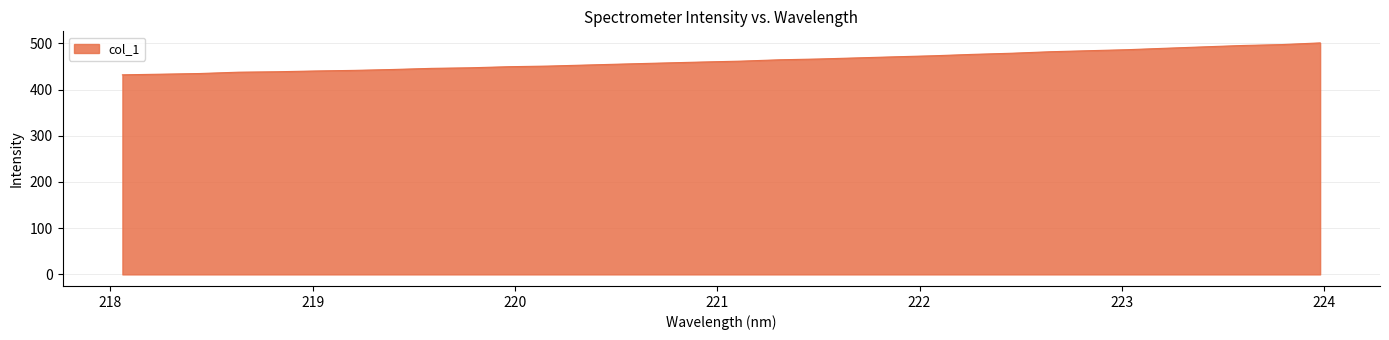

What is the greatest value displayed?

501.0